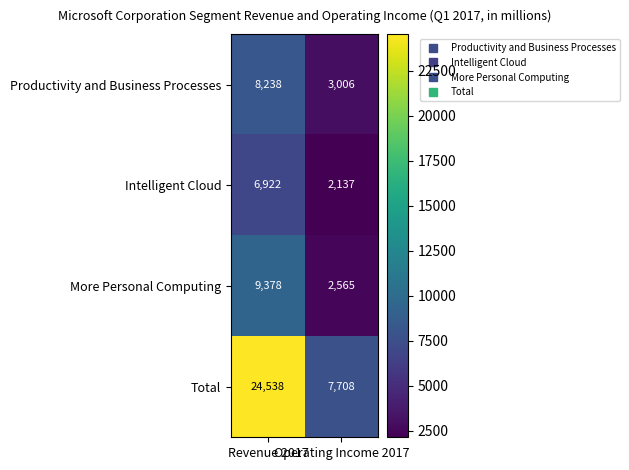

Which series has the largest total across all categories?

Total